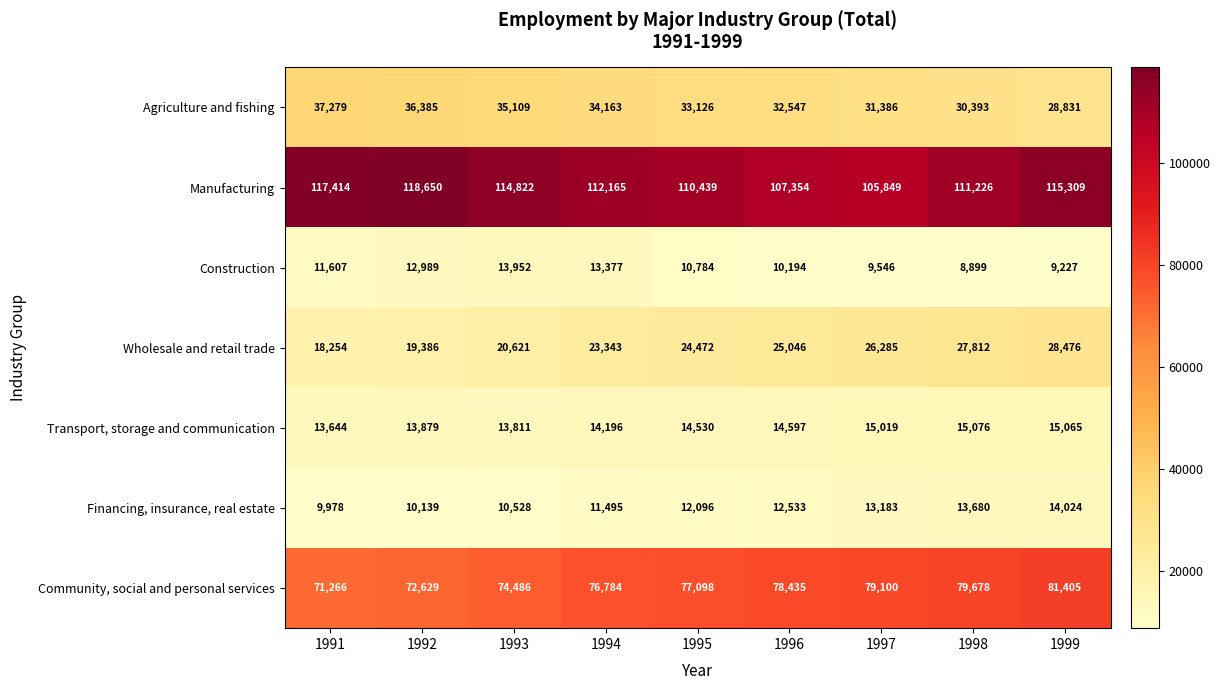

What is the sum of the Agriculture and fishing values at 1991 and 1993?

72388